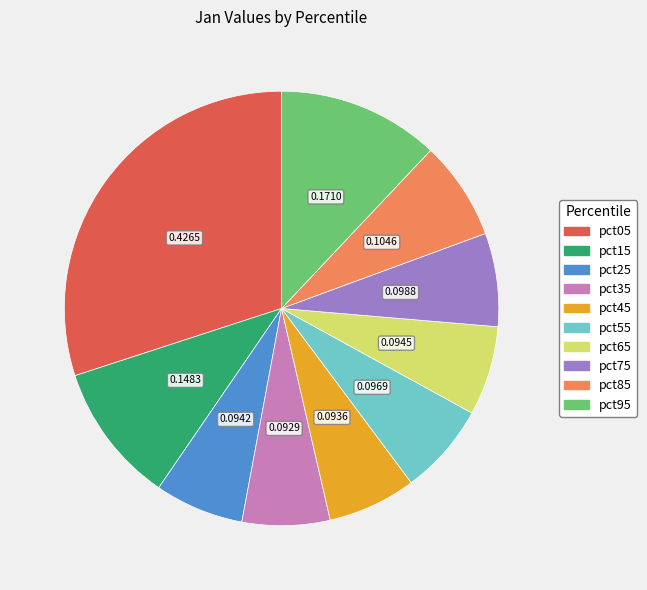

Is the sum of pct25 and pct15 greater than half?

No